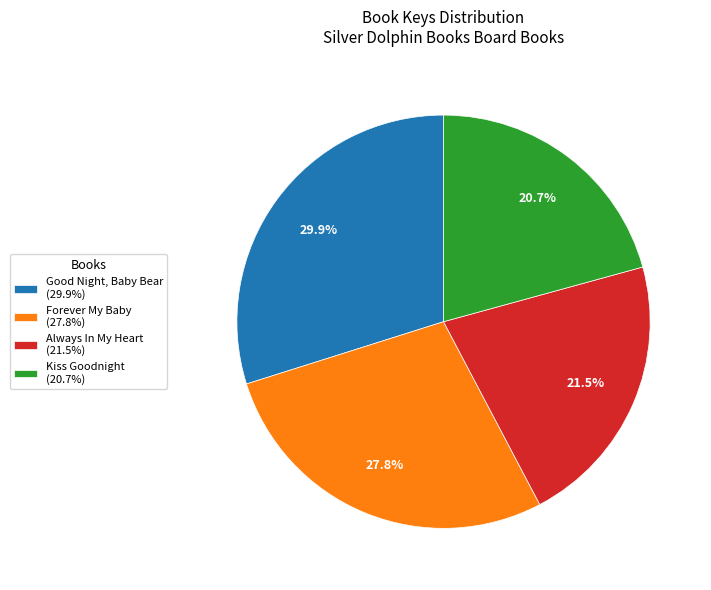

What is the largest slice in the pie chart?

Good Night, Baby Bear